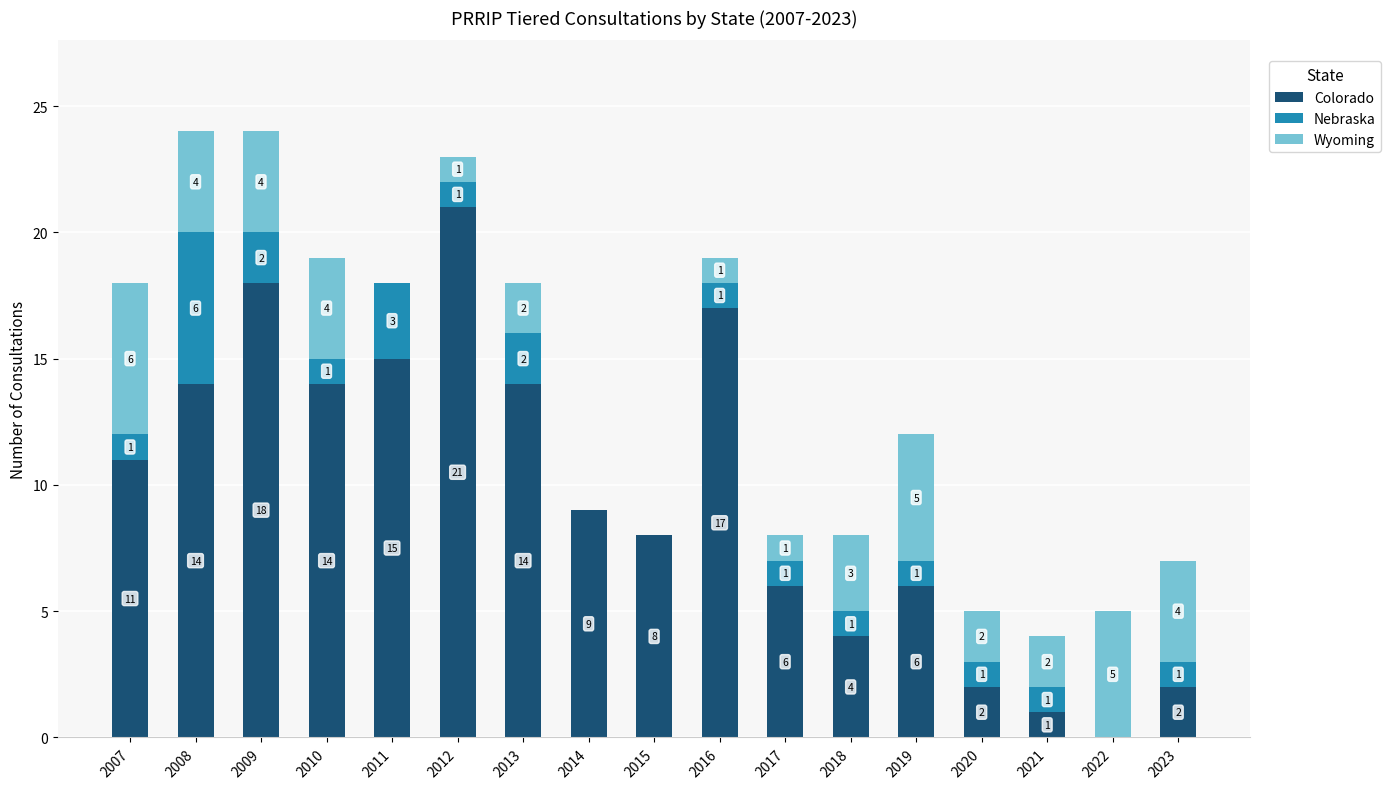

What is the total value across all series at 2014?

9